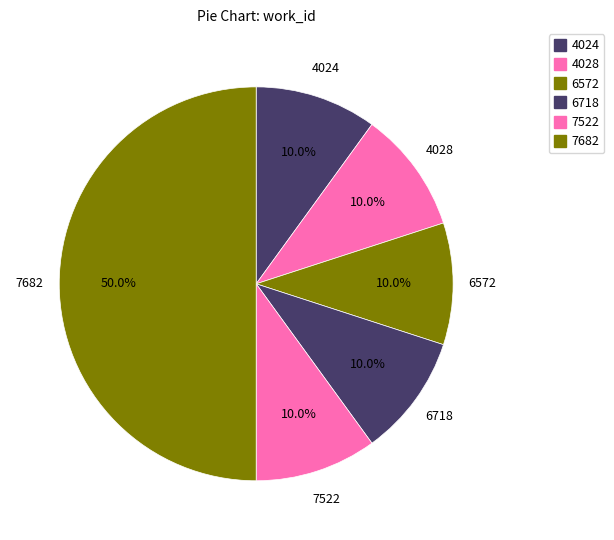

Does any single category account for the majority?

No